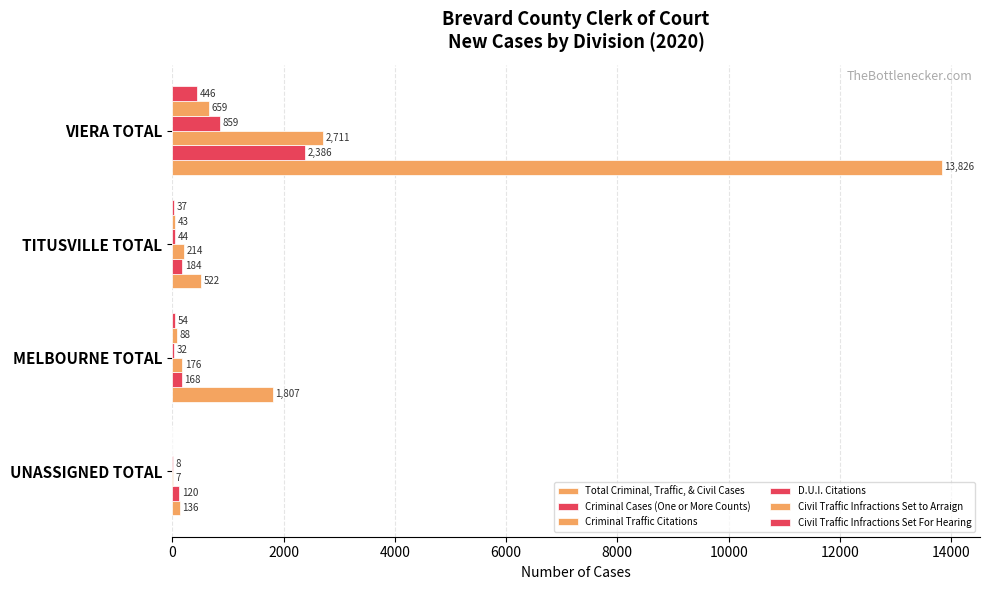

How many series are shown in this chart?

6